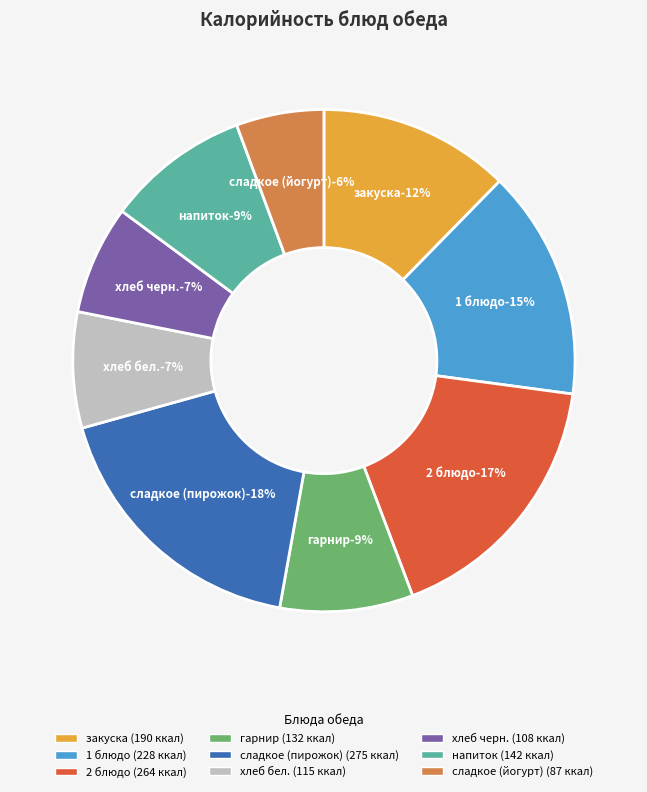

Does закуска account for over 50% of the chart?

No